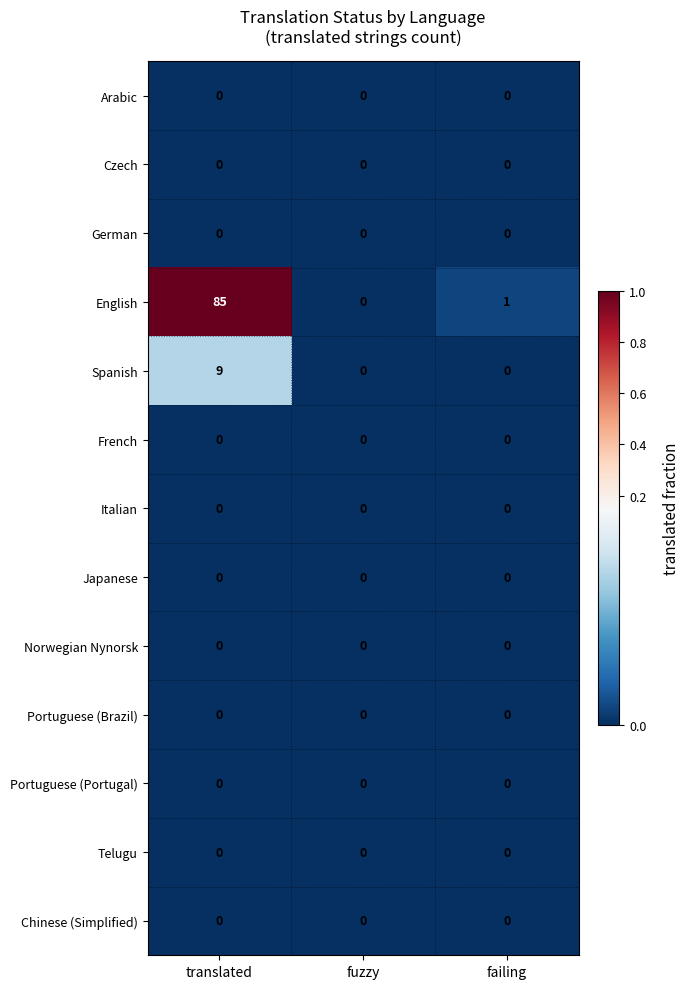

Between translated and failing, which series saw the biggest shift?

English